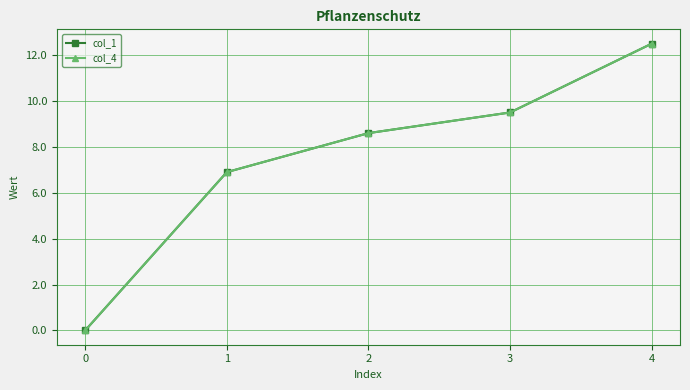

The value of col_4 at 0 is 0.0. True or false?

True